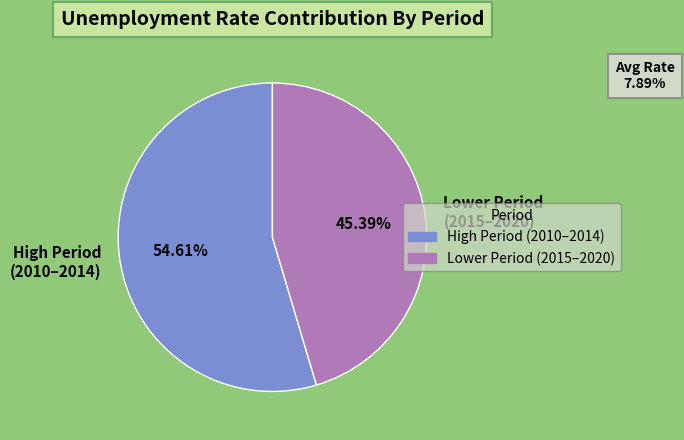

Rank the categories by value from lowest to highest.

Lower Period (2015–2020), High Period (2010–2014)